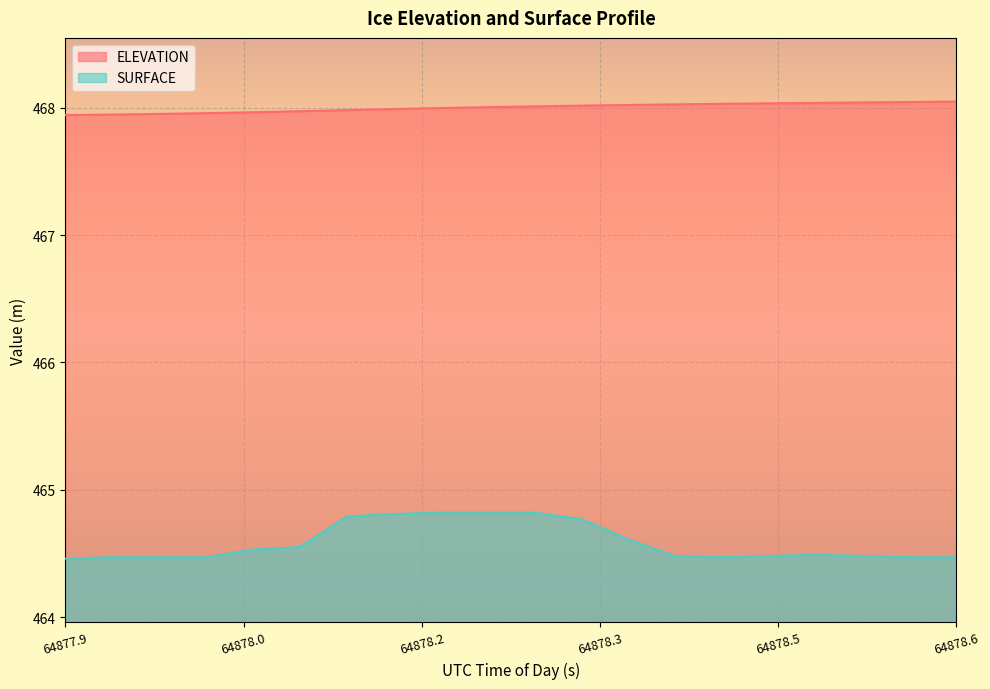

What is the maximum value for SURFACE?

464.8